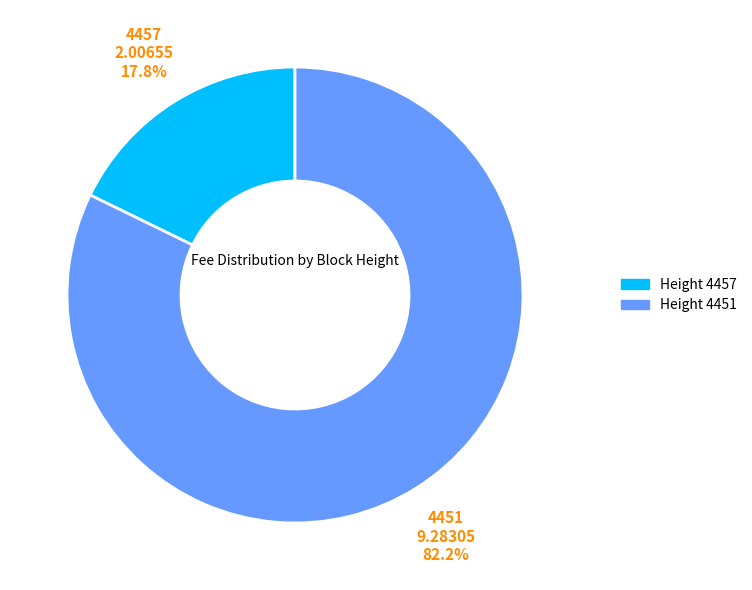

Is there any slice that represents more than half of the pie?

Yes